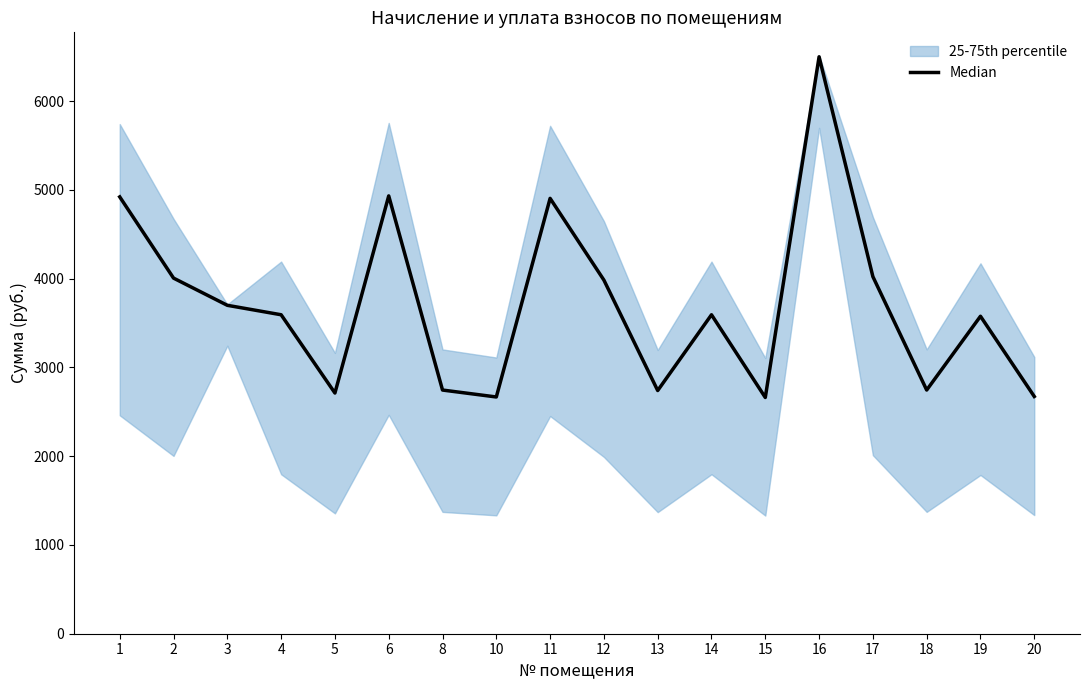

List the labels in order of value, smallest first.

15, 10, 20, 5, 13, 8, 18, 19, 4, 14, 3, 12, 2, 17, 11, 1, 6, 16